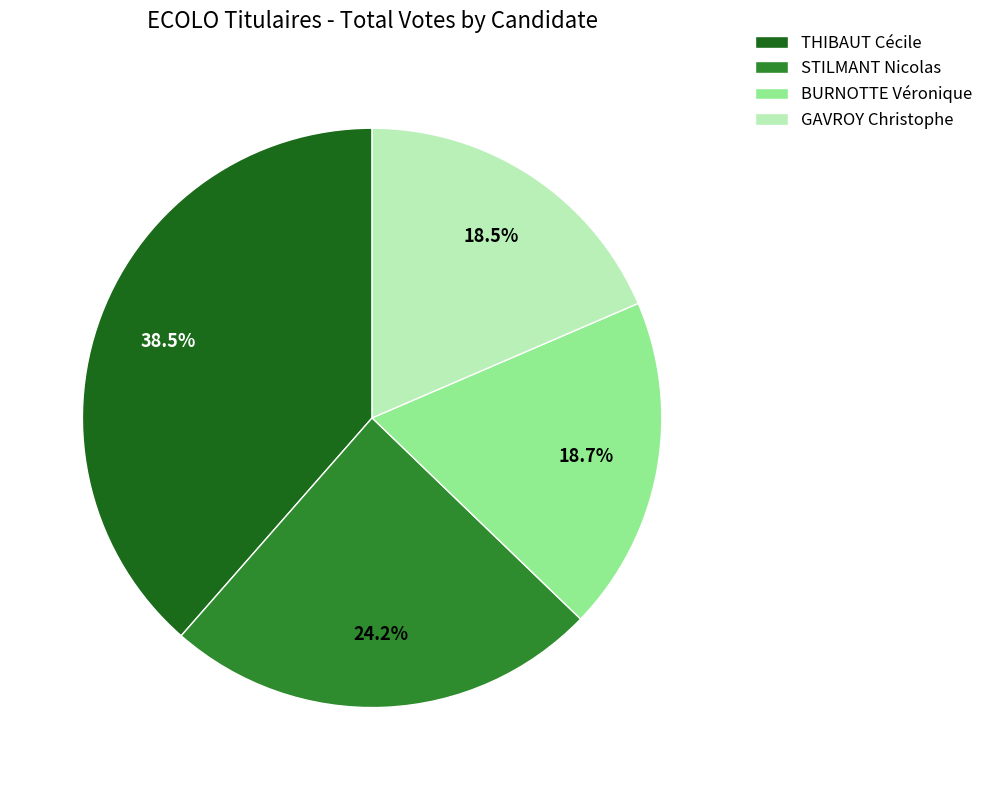

To the nearest percent, what is the combined percentage of GAVROY Christophe and BURNOTTE Véronique?

37%